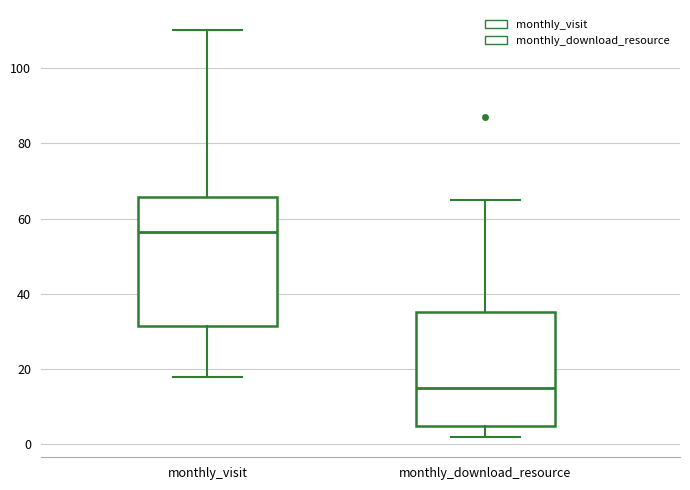

Reading left to right, read every box against the y-axis: the position of its median line, the range the box covers, and the ends of its whiskers. The values are not printed on the chart, so give them approximately, as read against the axis.

monthly_visit: median 56, box 32 to 66, whiskers 18 to 110
monthly_download_resource: median 16, box 6 to 36, whiskers 2 to 66